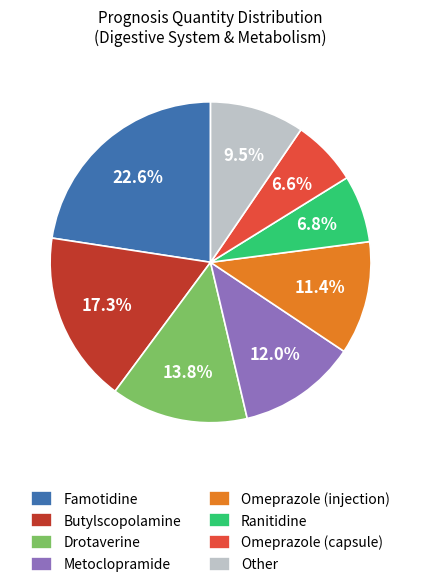

Between Other and Famotidine, which is larger?

Famotidine